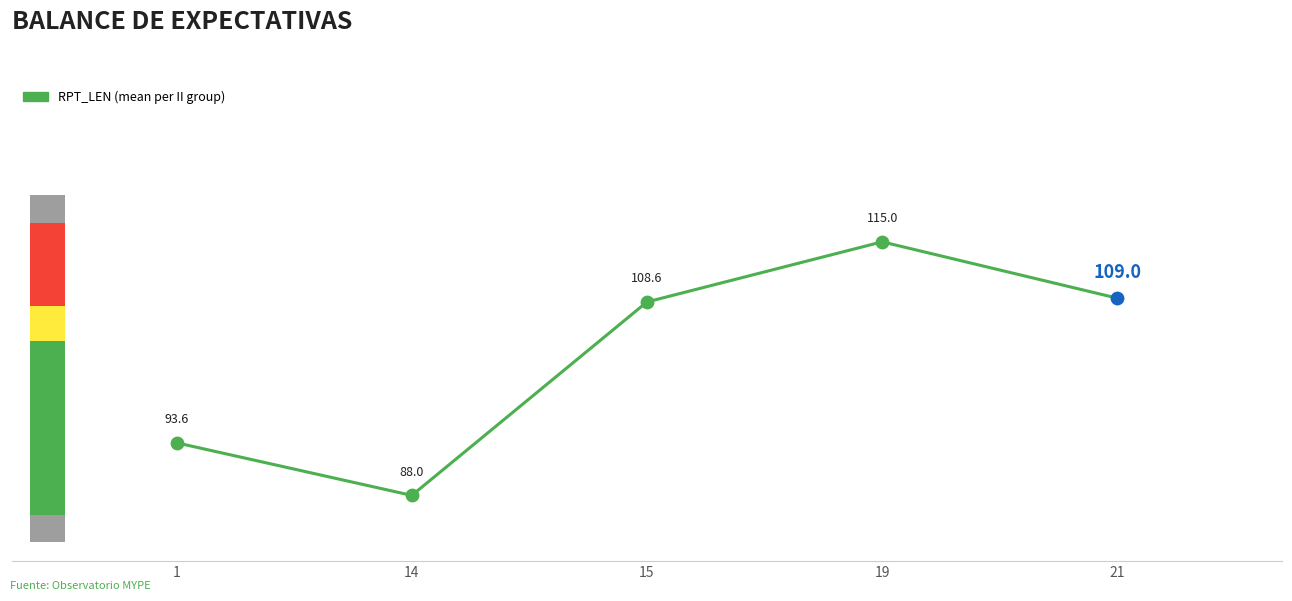

What is the change in value from 19 to 21?

-6.0